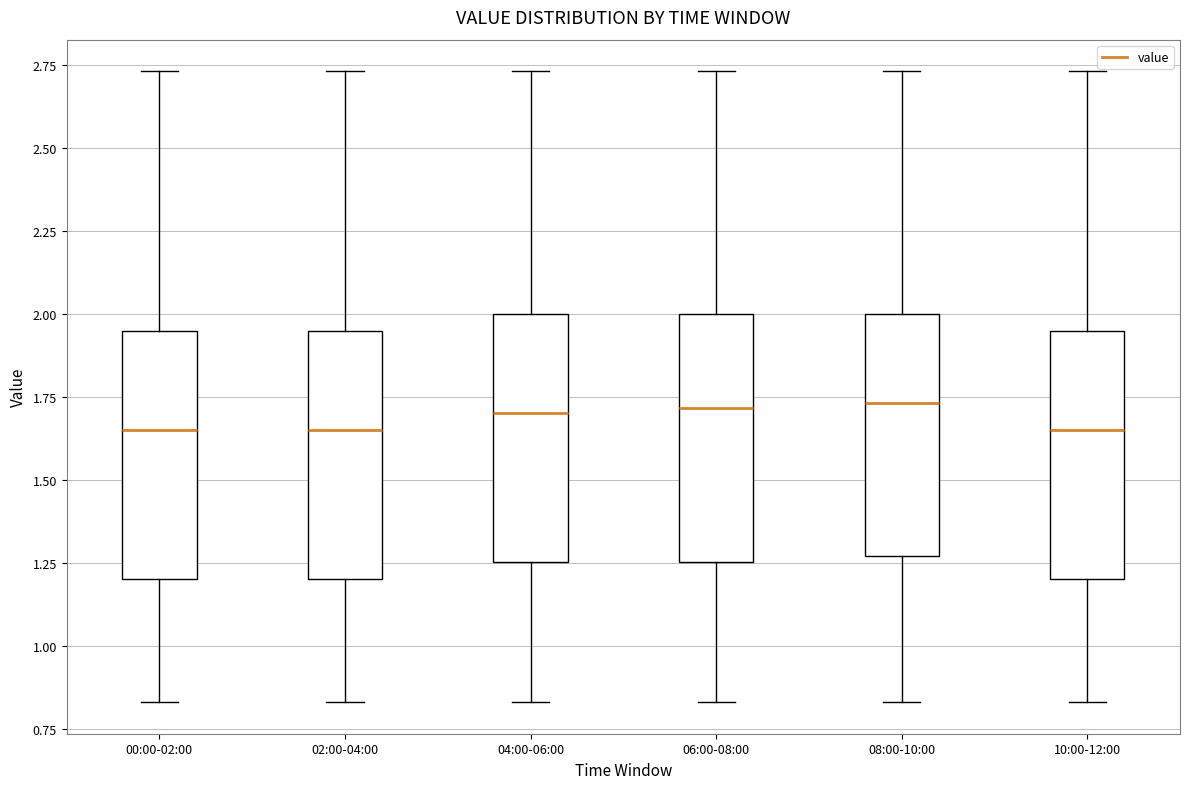

Reading left to right, transcribe this box plot: for each box, give where its median line is, the range the box spans, and where its two whiskers end, as read against the y-axis. The values are not printed on the chart, so give them approximately, as read against the axis.

00:00-02:00: median 1.65, box 1.20 to 1.95, whiskers 0.85 to 2.75
02:00-04:00: median 1.65, box 1.20 to 1.95, whiskers 0.85 to 2.75
04:00-06:00: median 1.70, box 1.25 to 2.00, whiskers 0.85 to 2.75
06:00-08:00: median 1.70, box 1.25 to 2.00, whiskers 0.85 to 2.75
08:00-10:00: median 1.75, box 1.25 to 2.00, whiskers 0.85 to 2.75
10:00-12:00: median 1.65, box 1.20 to 1.95, whiskers 0.85 to 2.75